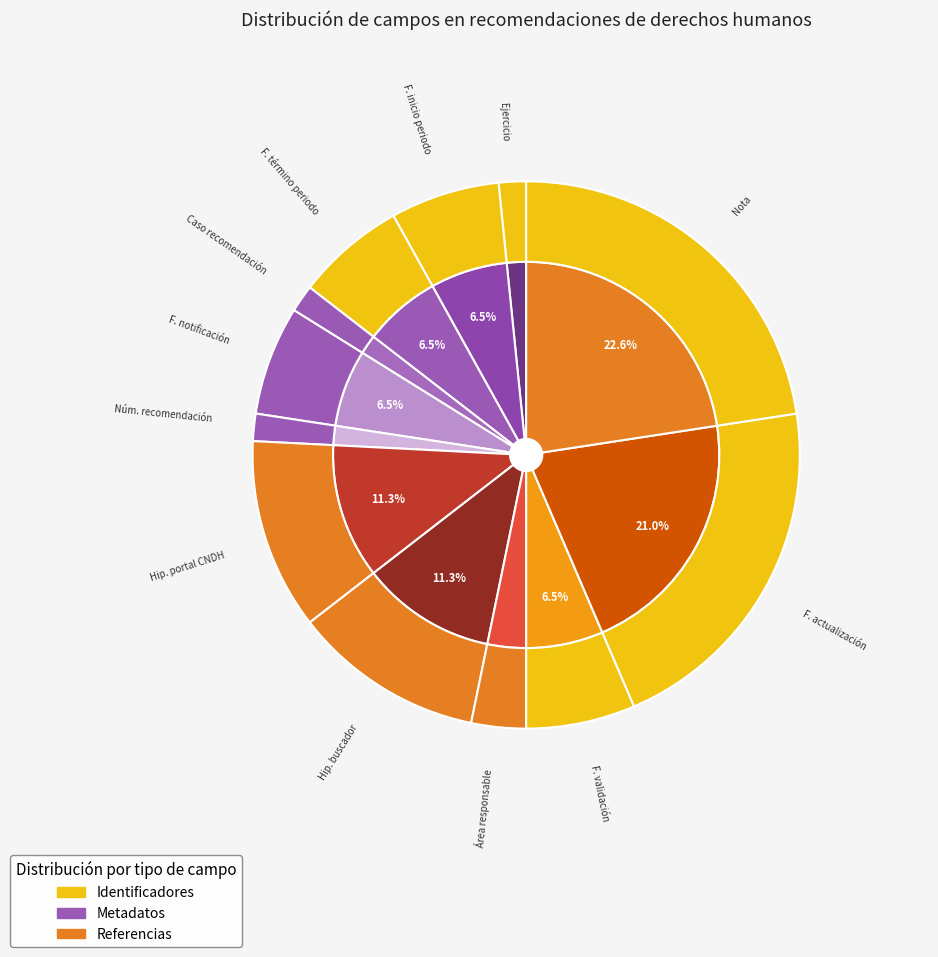

To the nearest percent, what portion does Fecha de término del periodo represent?

6%